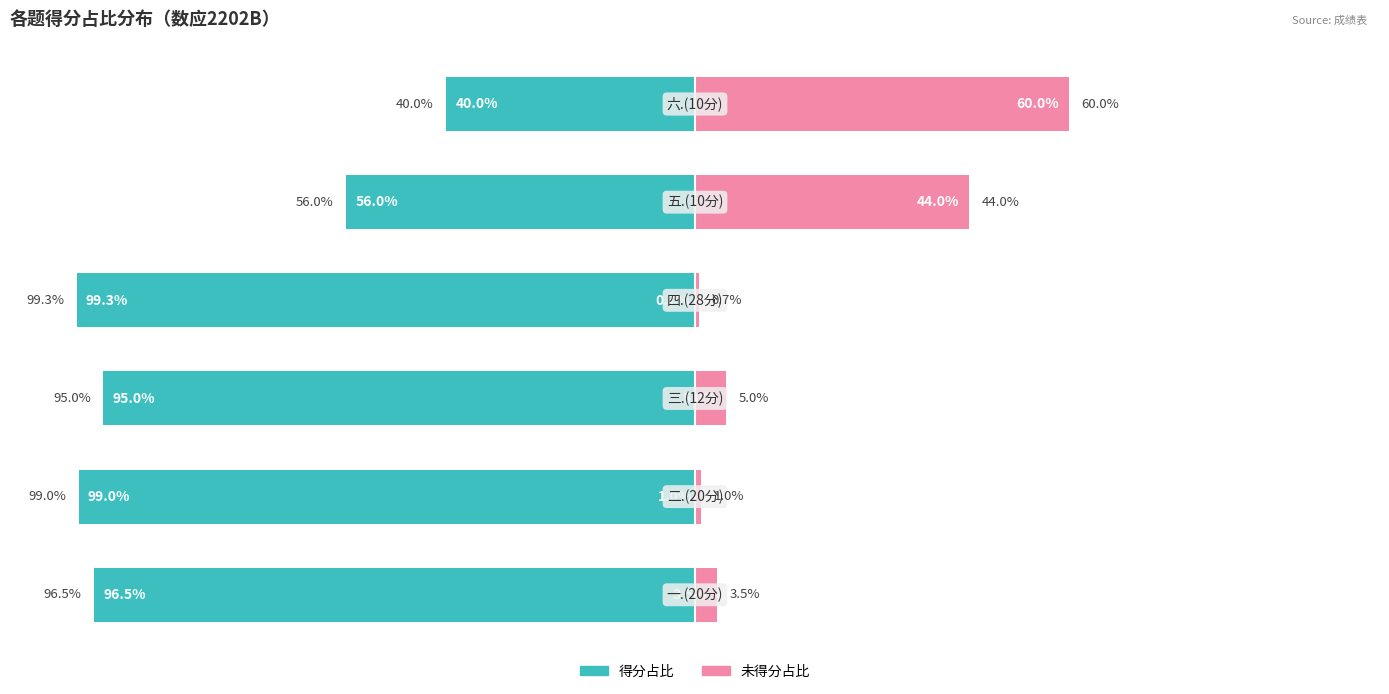

What is the difference between the second highest and second lowest values in the 得分占比 series?

43.0